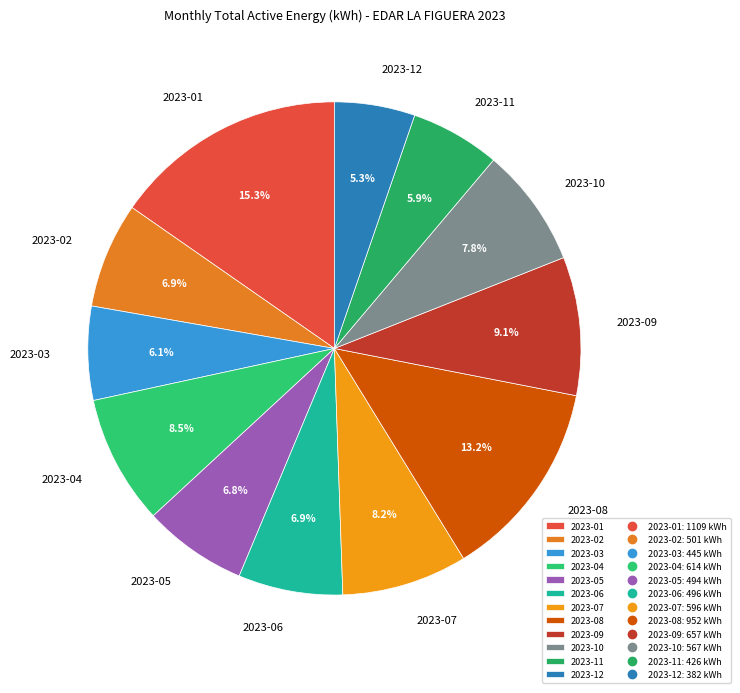

To the nearest percent, what is the difference between the largest and smallest slice percentages?

10%